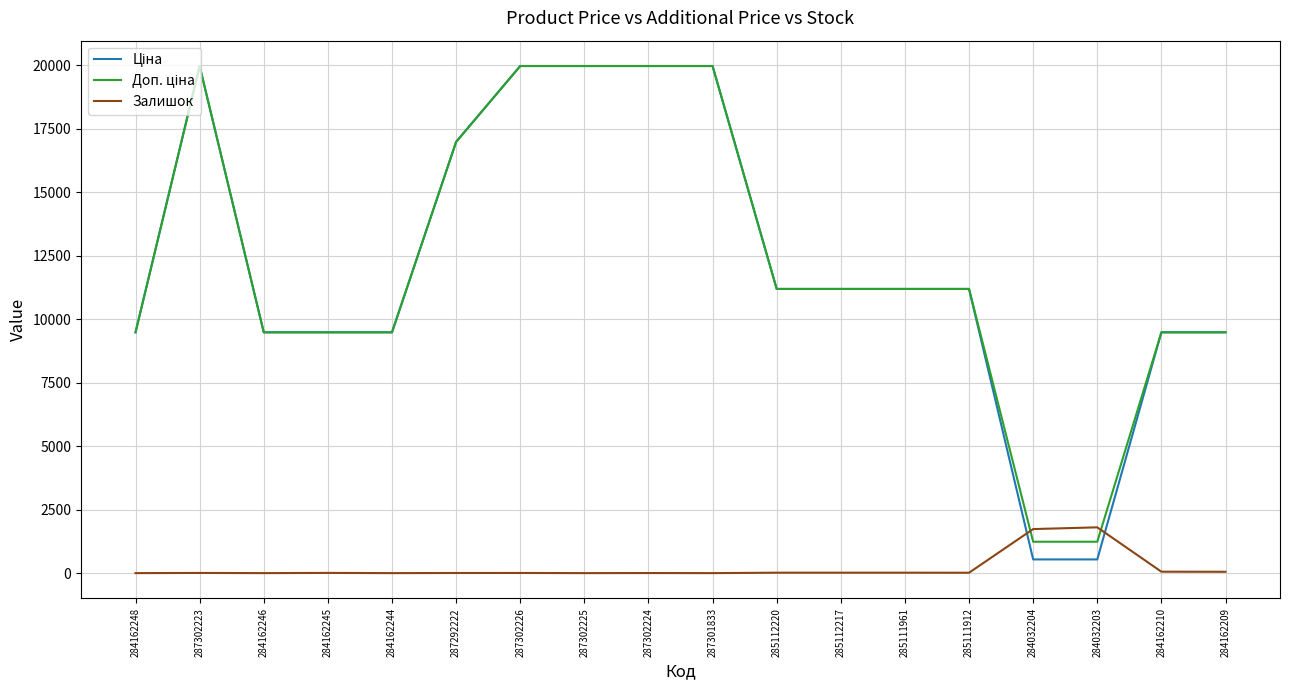

What is the maximum value shown in the chart?

19964.2